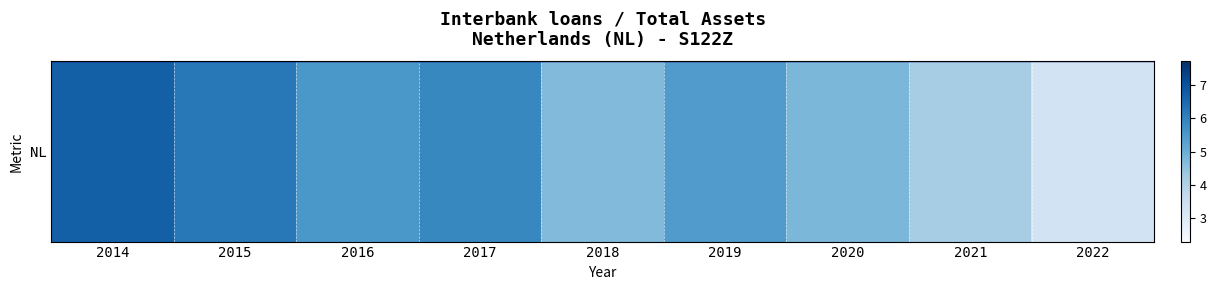

What is the sum of the values at 2021 and 2019?

9.6